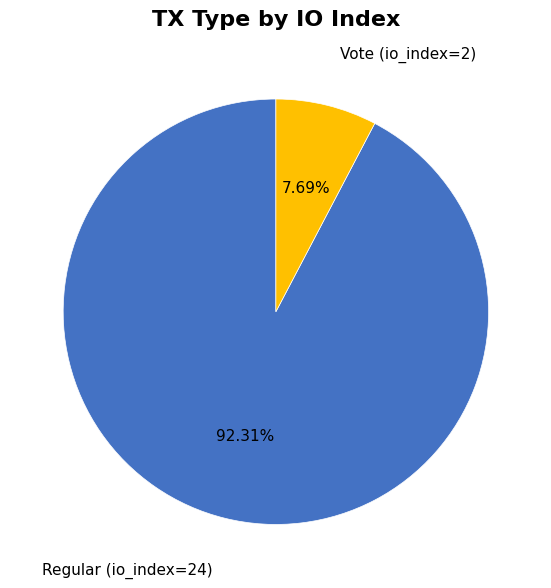

Does Regular (io_index=24) account for over 50% of the chart?

Yes